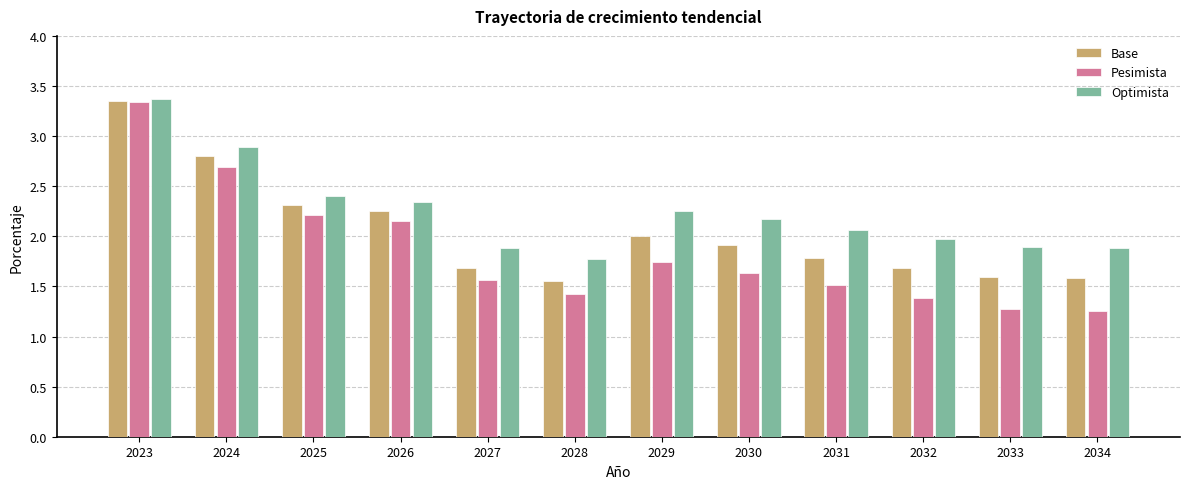

Is the value of Optimista at 2034 greater than the value of Pesimista at 2032?

Yes